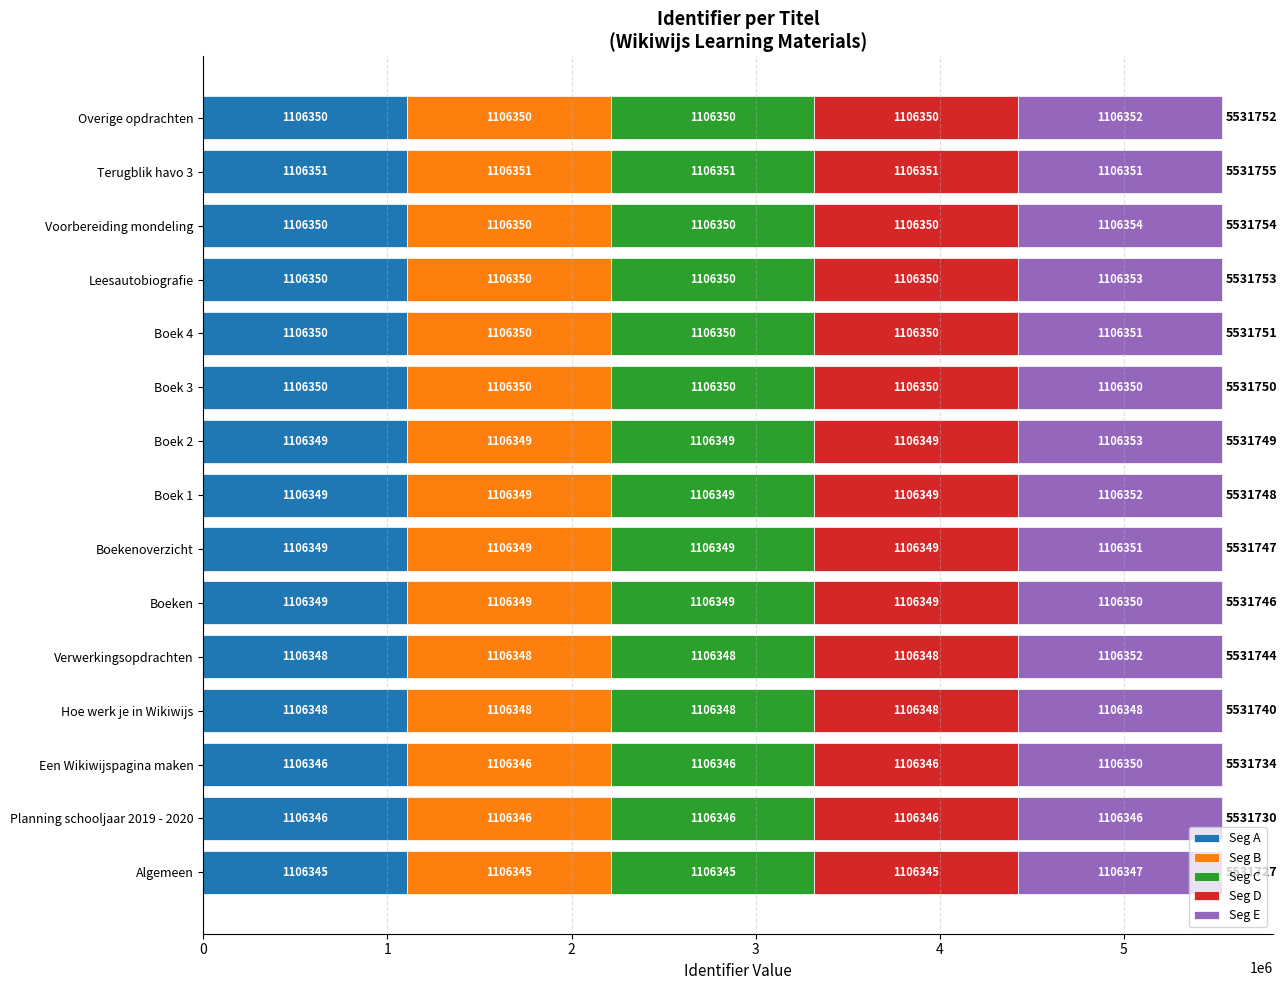

What is the lowest value of the Seg A series?

1106345